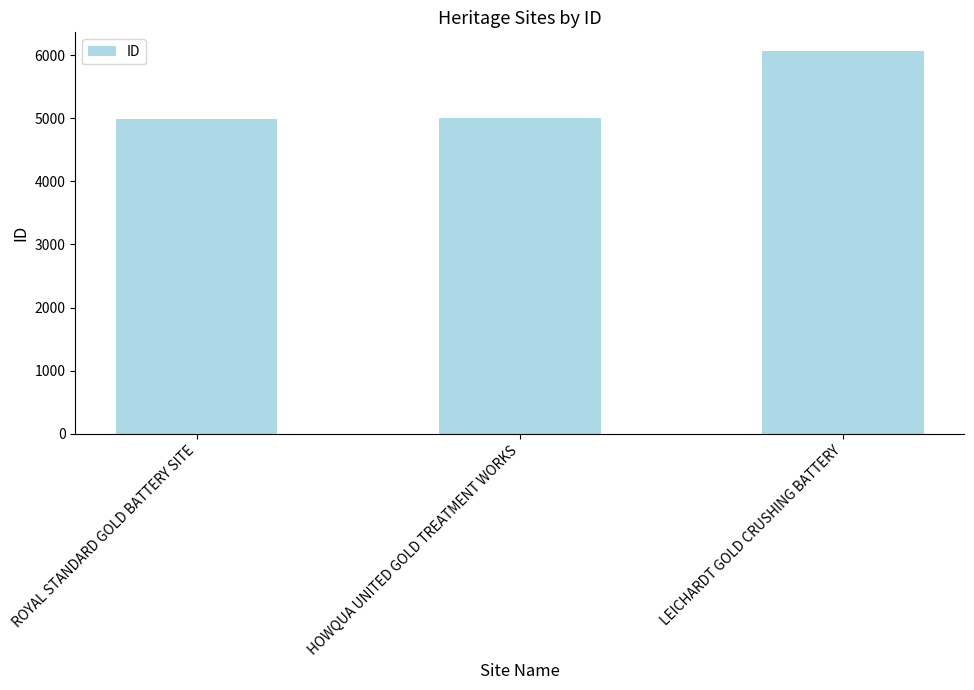

True or false: the data shows 1567 at LEICHARDT GOLD CRUSHING BATTERY.

False